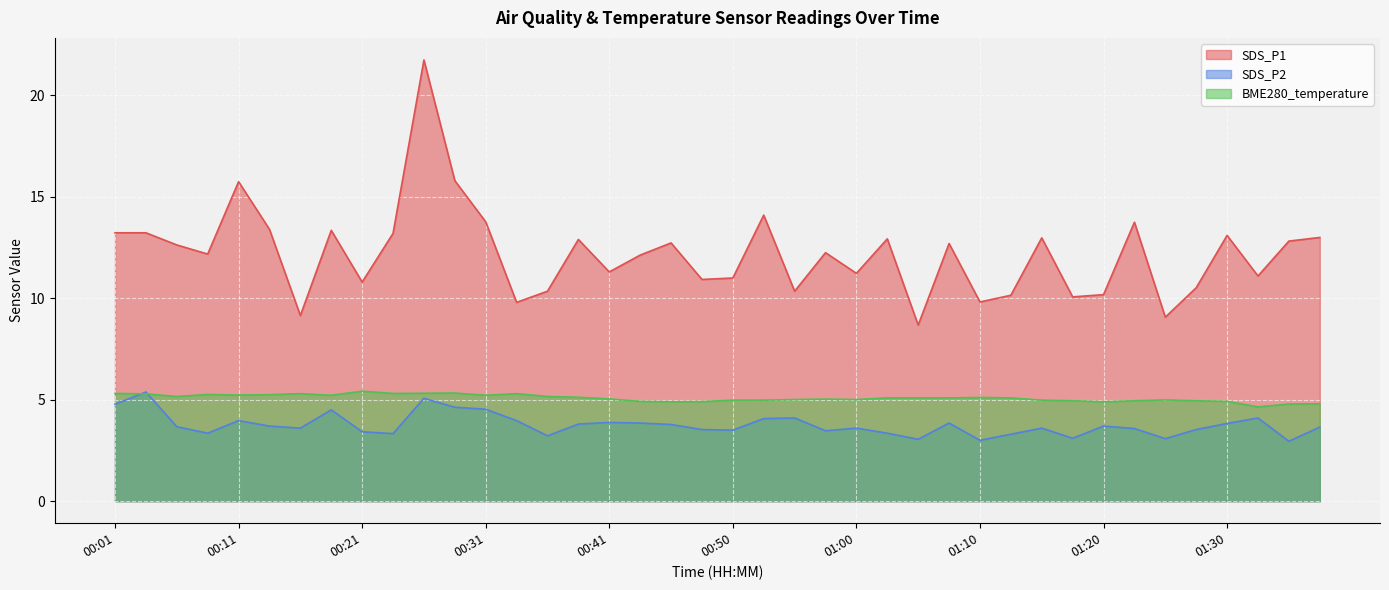

What is the average value of the SDS_P1 series?

12.2